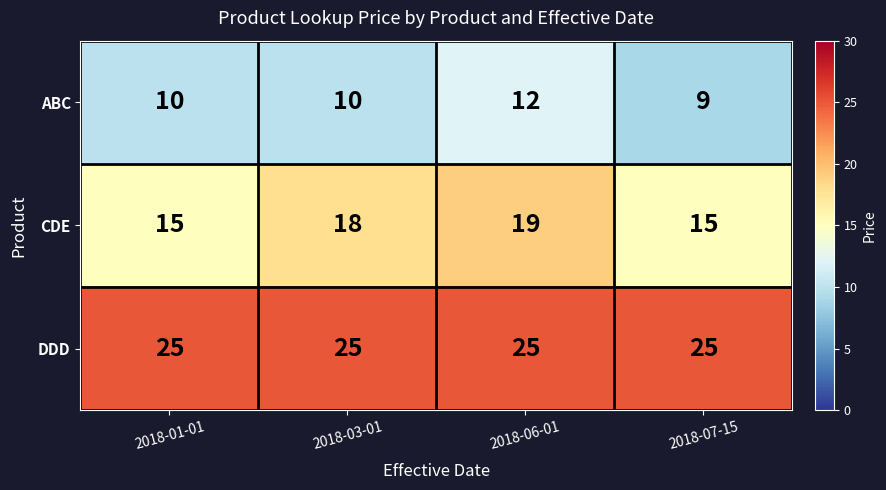

Which series has the largest total across all categories?

DDD